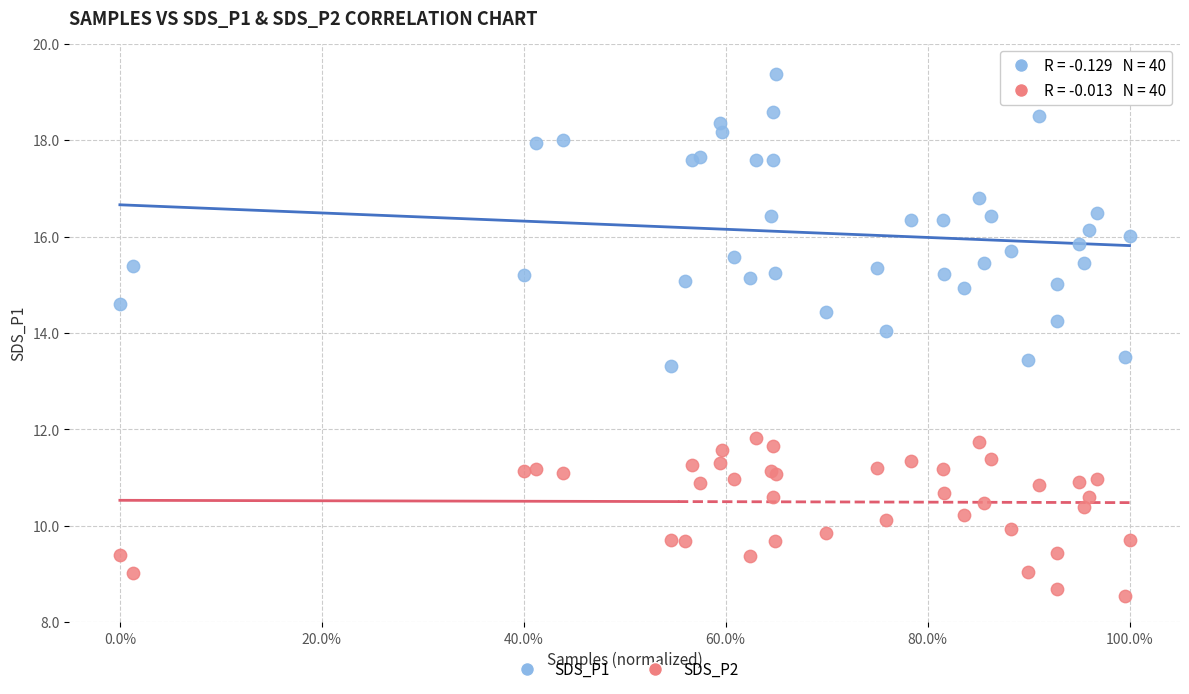

Which series reaches the minimum Y coordinate?

SDS_P2